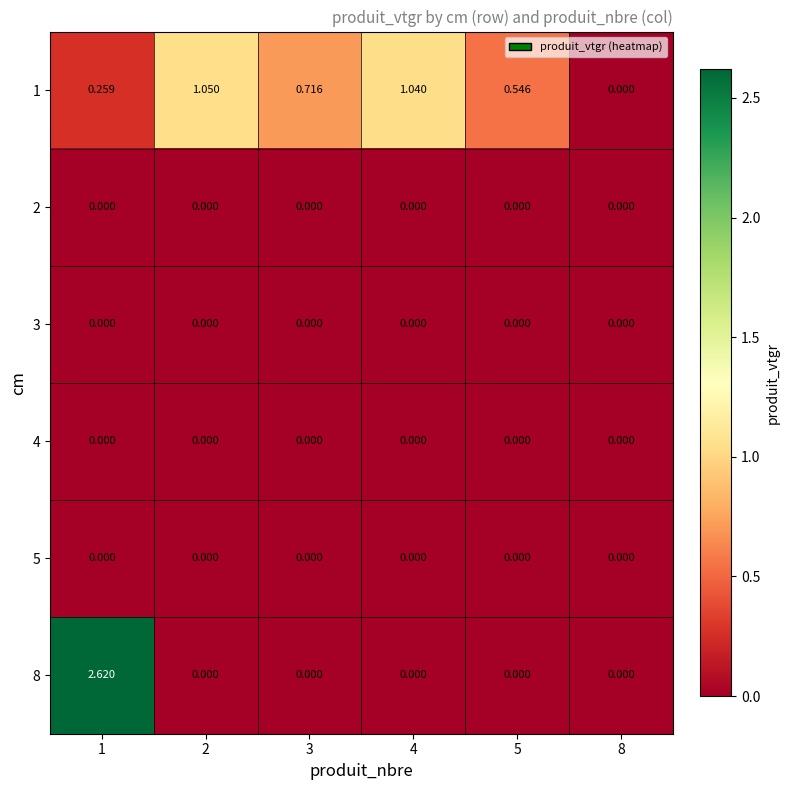

Which label corresponds to the largest value in the chart?

1